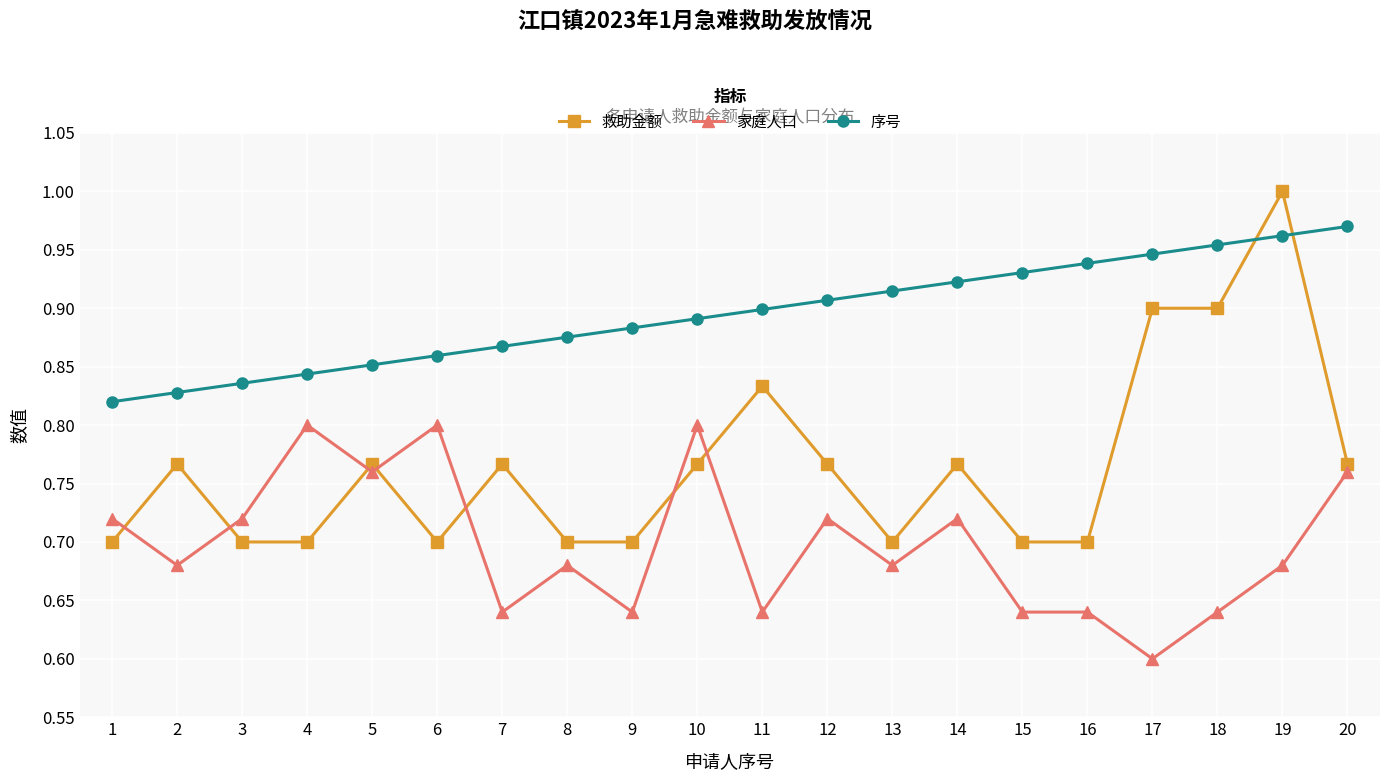

True or false: 序号 has a value of 0.9 at 9.

True